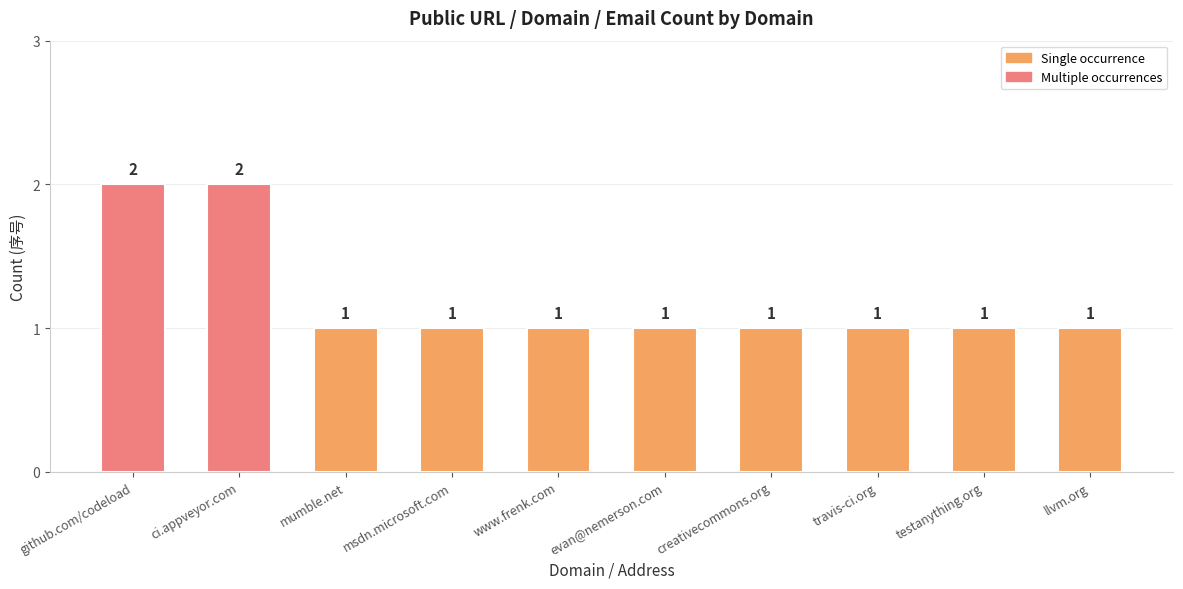

What is the label of the 10th bar from the right?

github.com/codeload